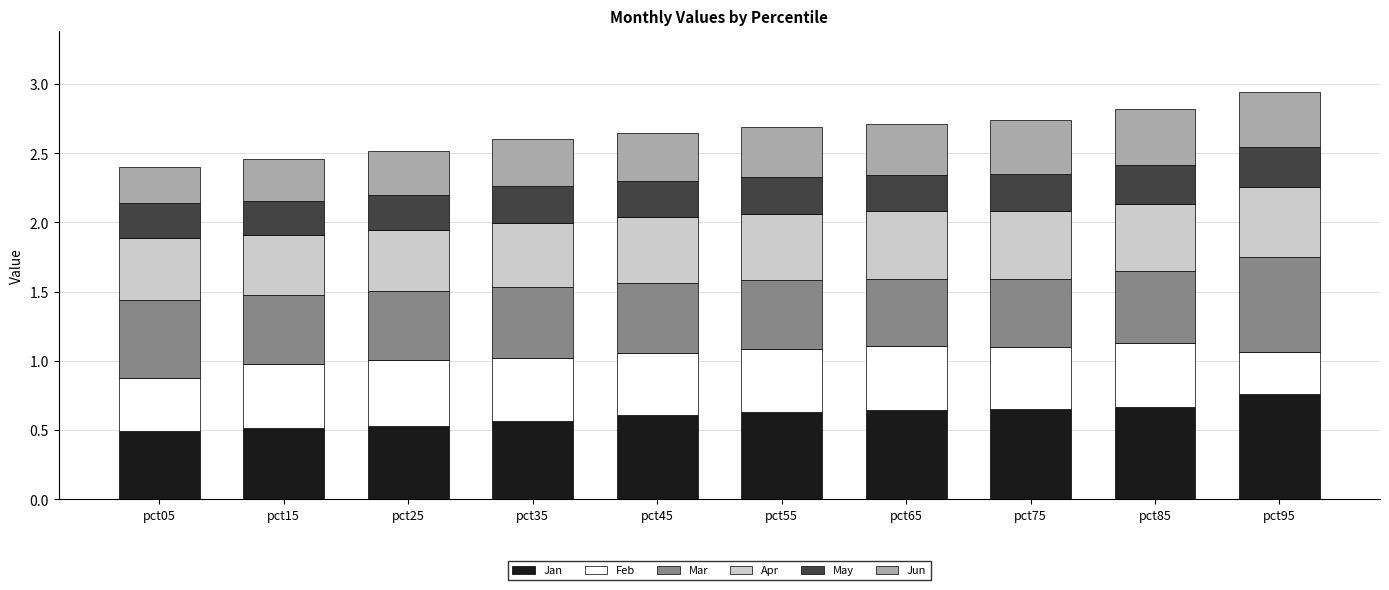

What is the total value across all series at pct35?

2.6